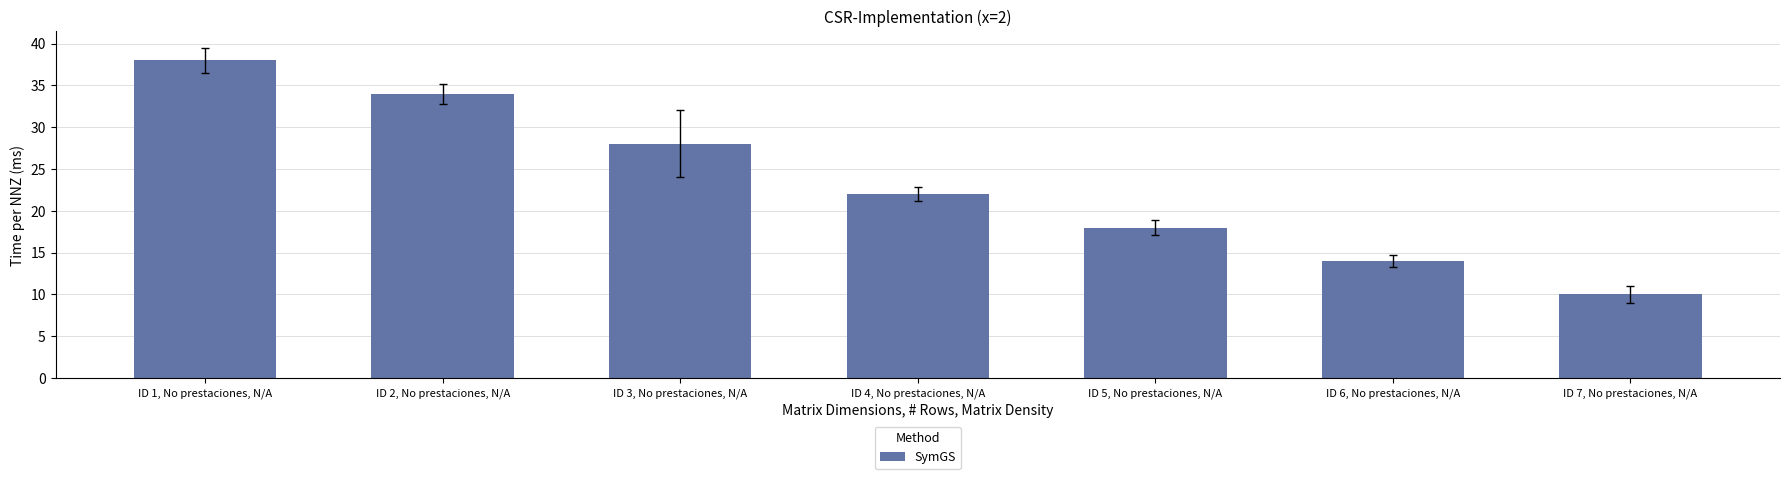

Between ID 5, No prestaciones, N/A and ID 1, No prestaciones, N/A, which is larger?

ID 1, No prestaciones, N/A